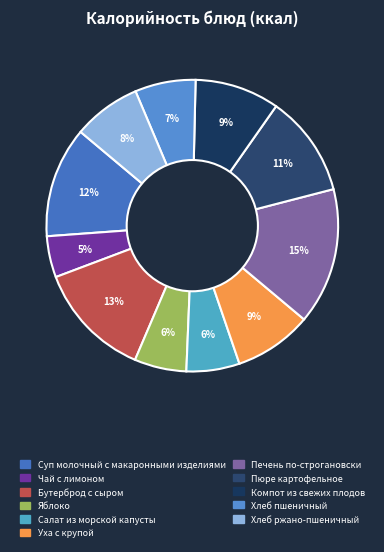

Does Бутерброд с сыром account for over 50% of the chart?

No